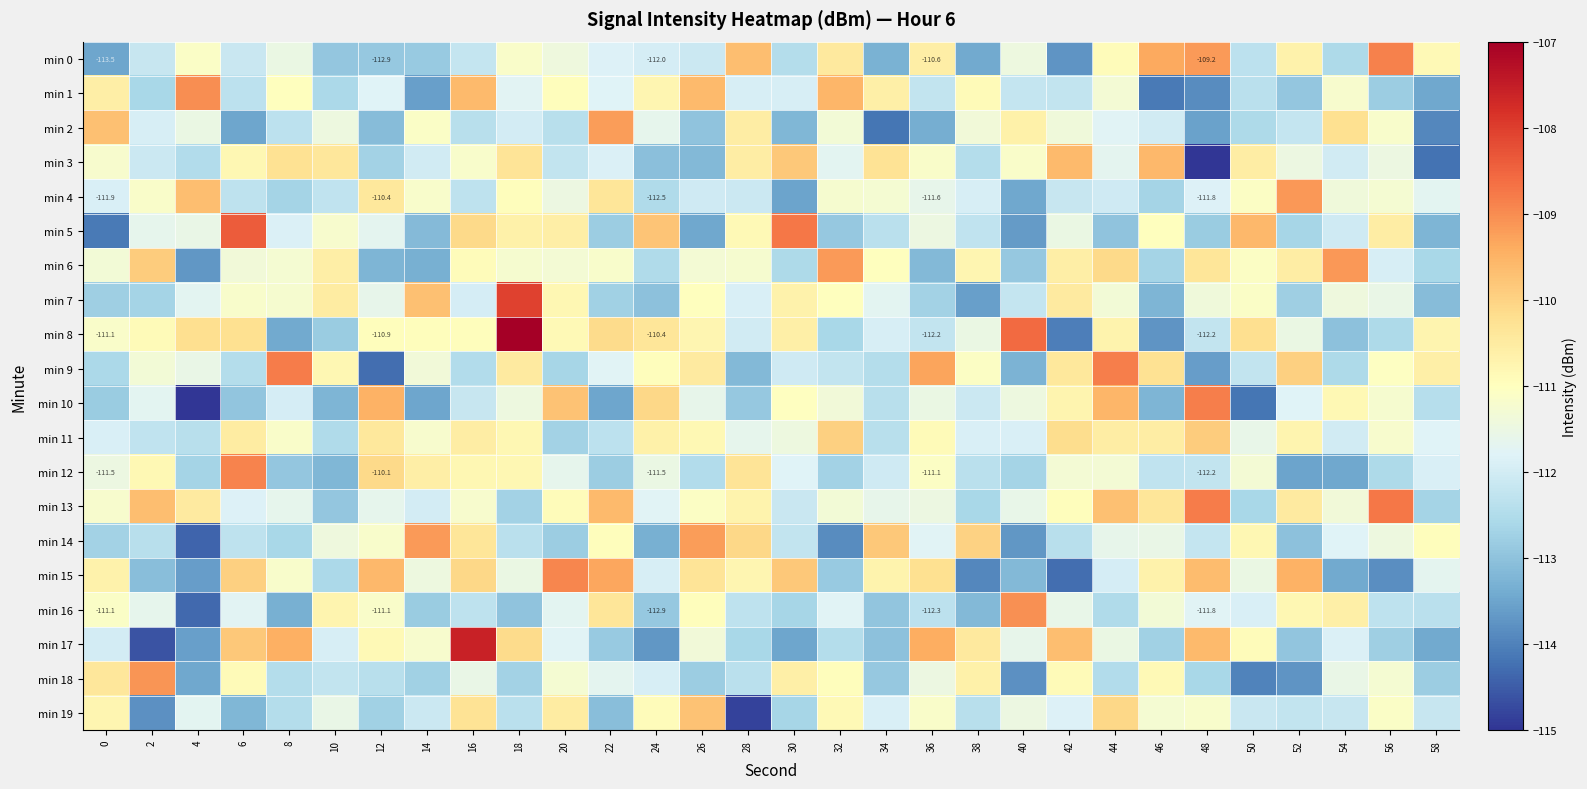

True or false: min 15 has a value of -38.5 at 26.

False